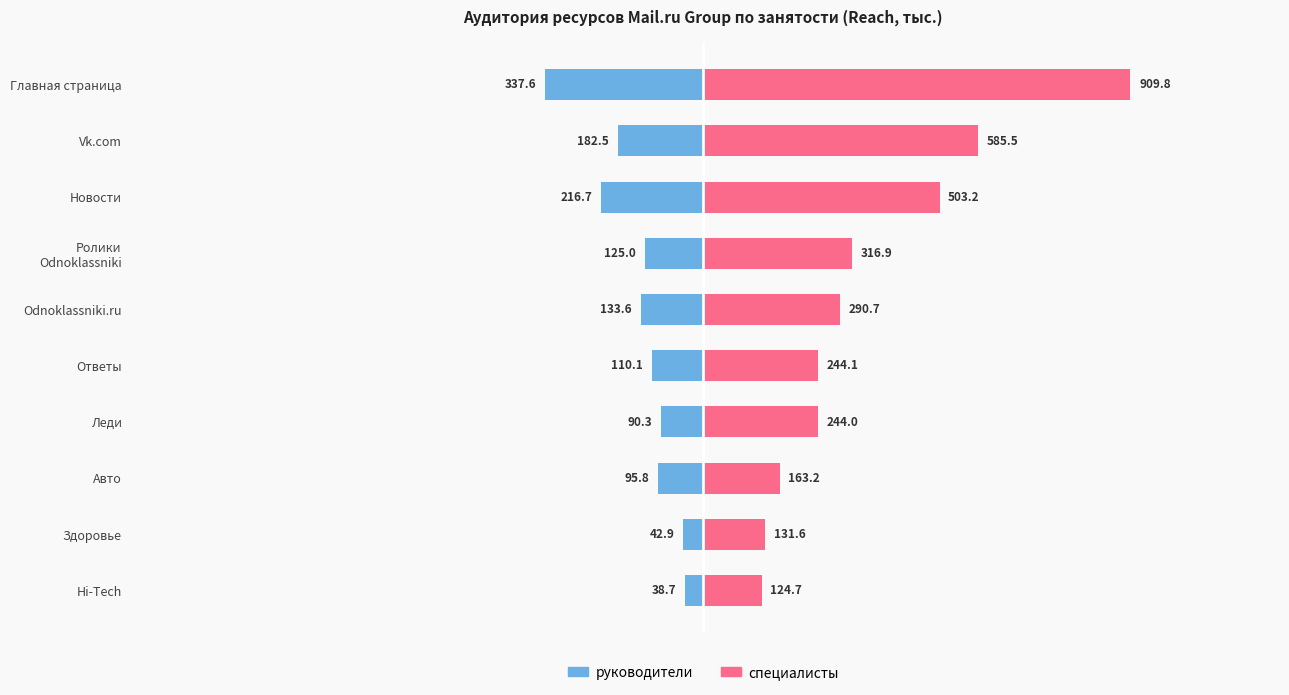

True or false: специалисты has a value of 163.2 at Авто.

True